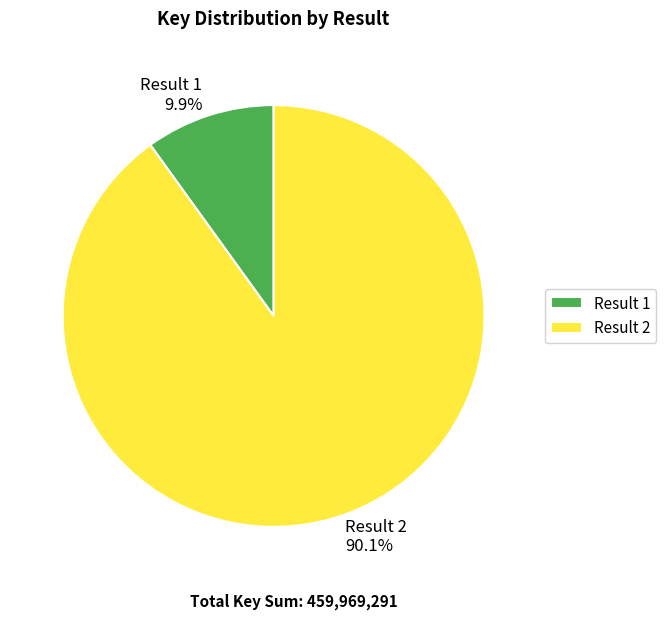

Which has a higher value, Result 1 9.9% or Result 2 90.1%?

Result 2 90.1%